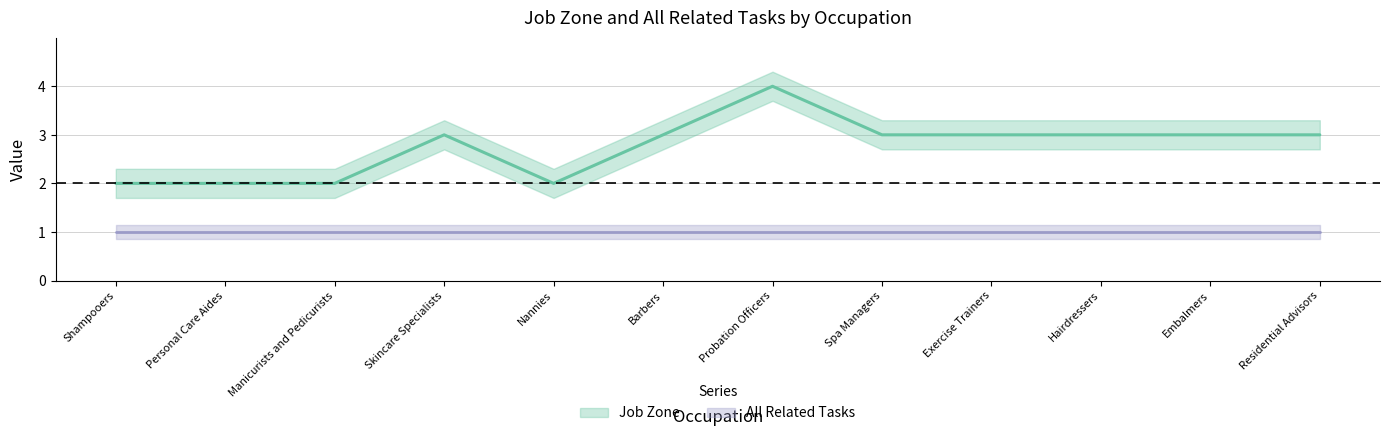

Between Skincare Specialists and Spa Managers, which is larger?

Skincare Specialists